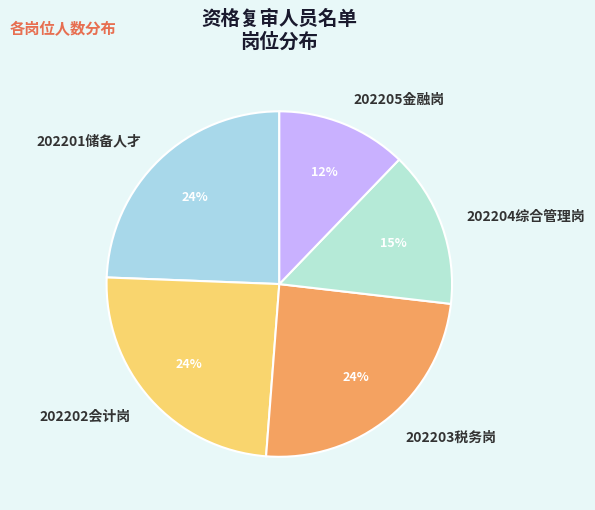

Combined, do 202201储备人才 and 202204综合管理岗 account for over 50%?

No